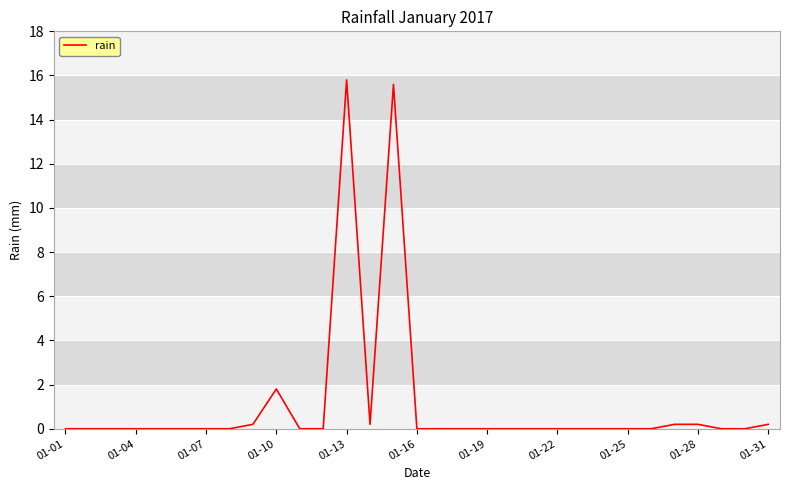

What is the greatest value displayed?

15.8